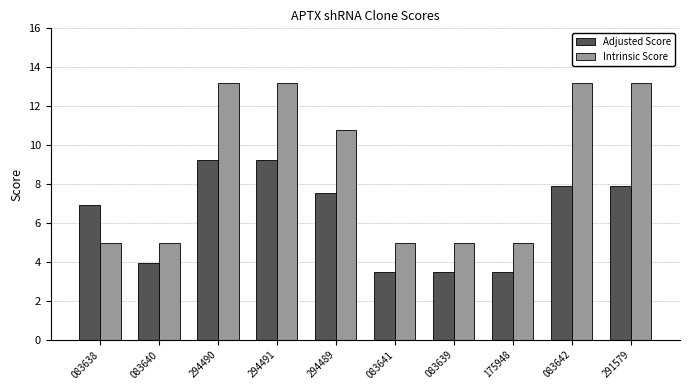

Is it true that Adjusted Score equals 5.1 at 083641?

False